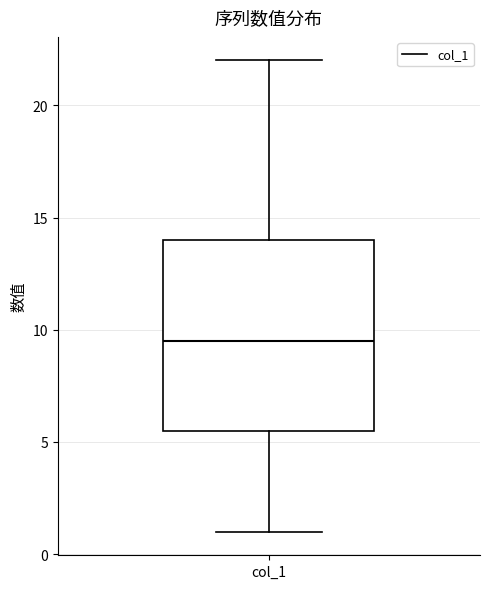

Where does the lower whisker of the box for col_1 end on the y-axis? The values are not printed on the chart, so give them approximately, as read against the axis.

1.0